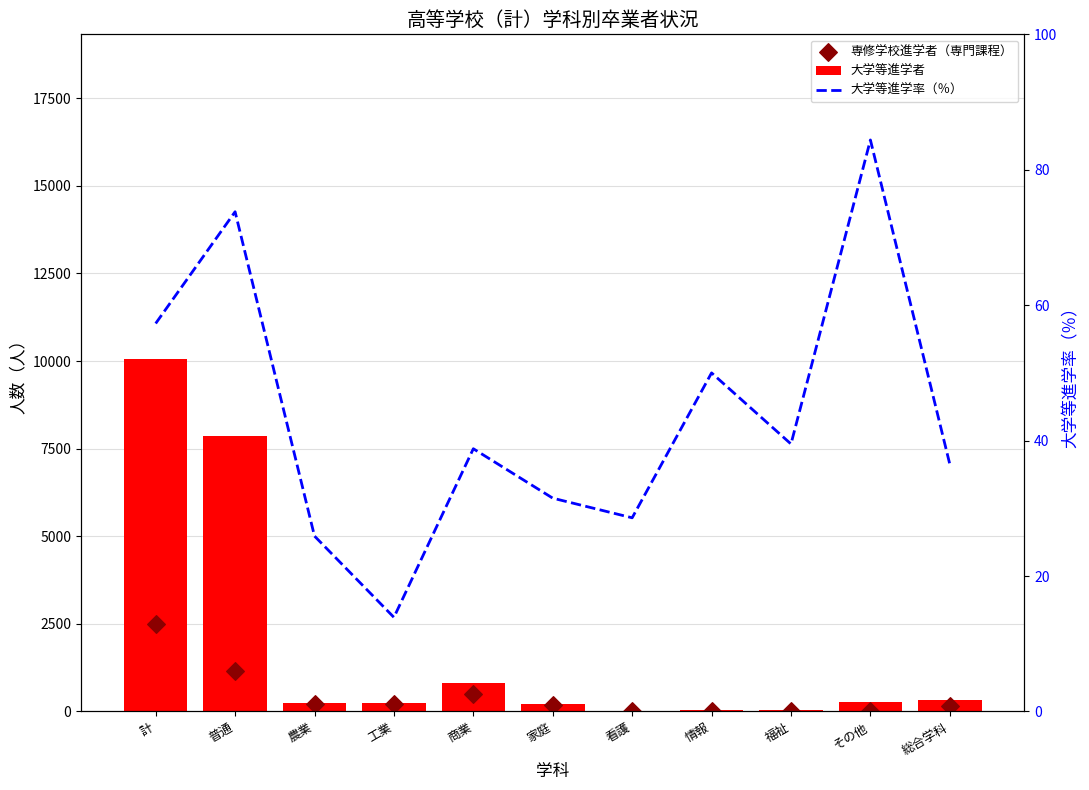

Which series reaches the minimum Y coordinate?

専修学校進学者（専門課程）